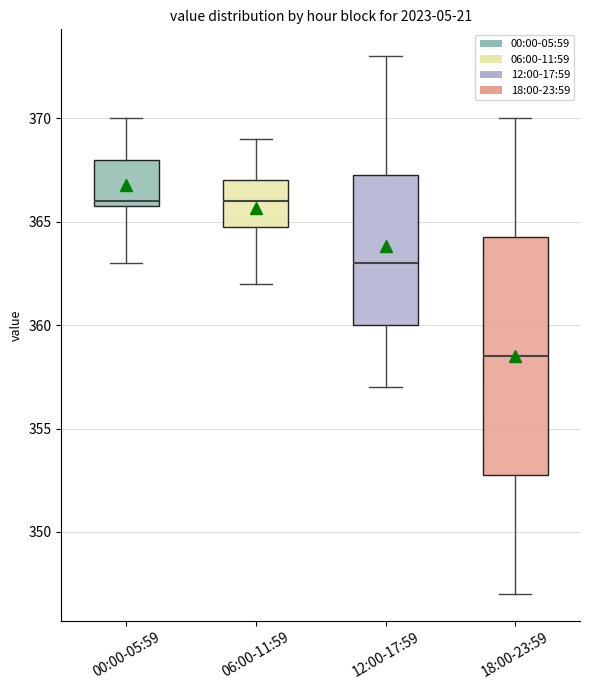

Where does the median line of the box for 12:00-17:59 sit on the y-axis? The values are not printed on the chart, so give them approximately, as read against the axis.

363.0